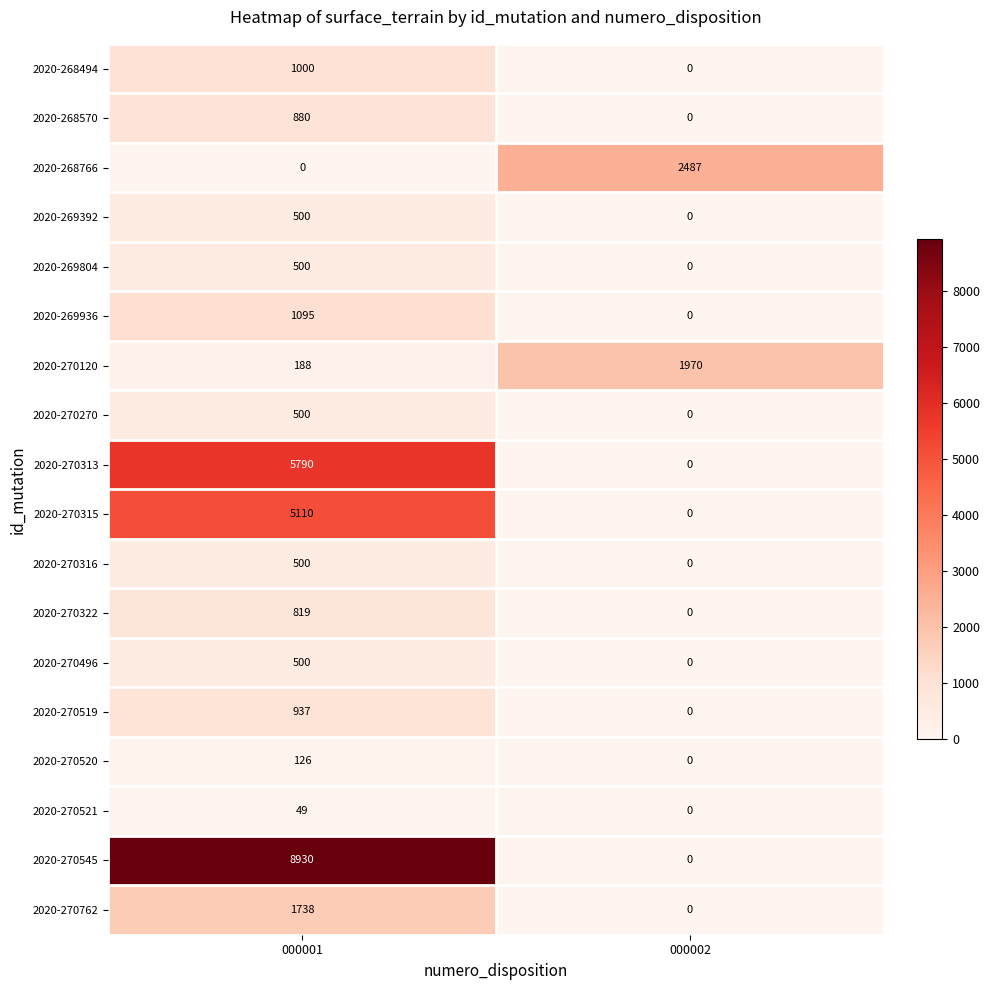

Rank the categories by 2020-270270 value from highest to lowest.

000001, 000002